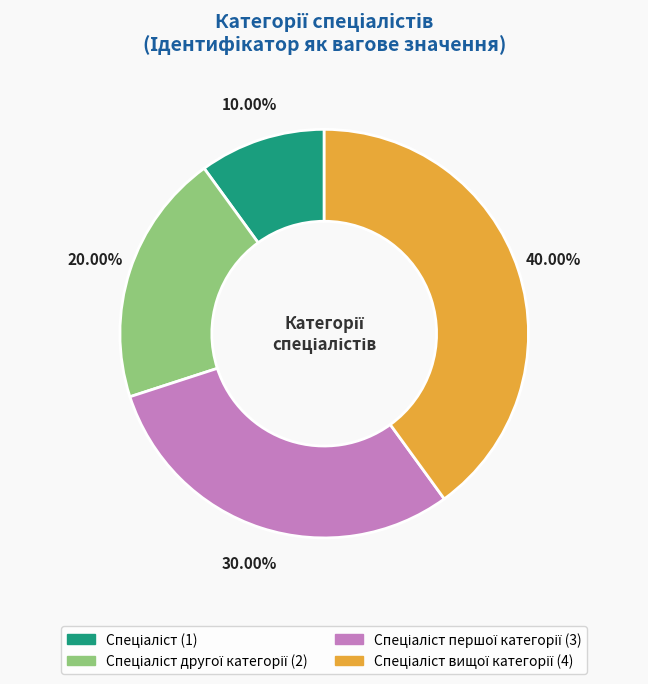

Is there any slice that represents more than half of the pie?

No